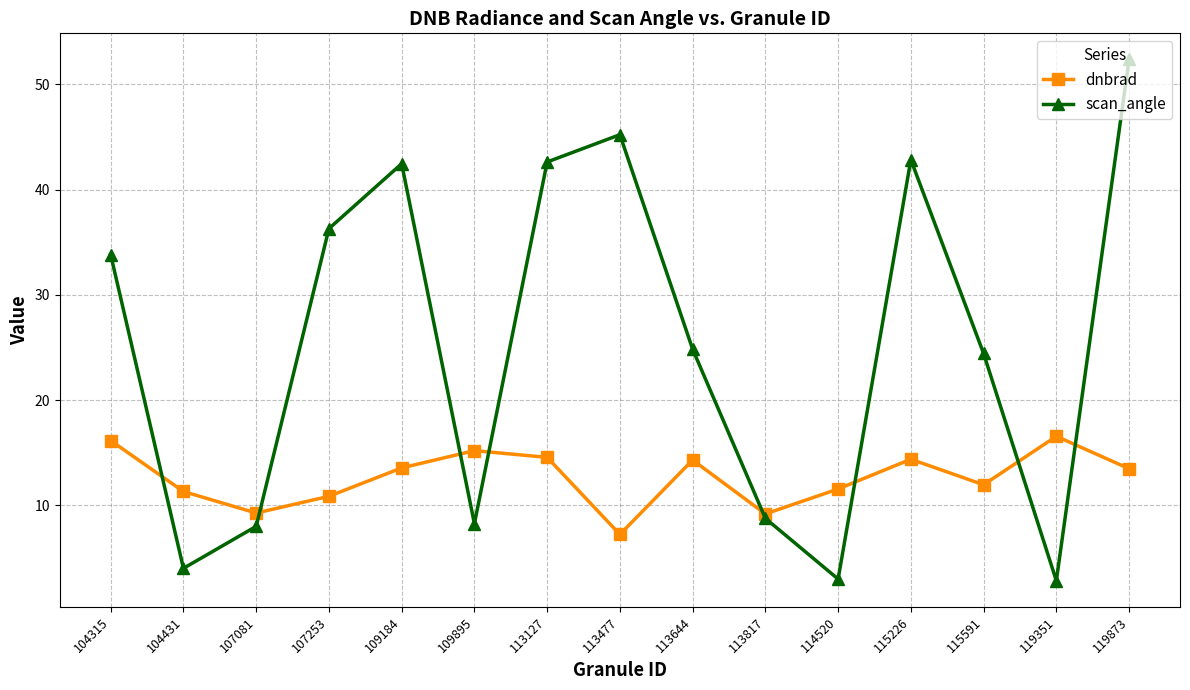

At which category is the sum across all series the highest?

119873